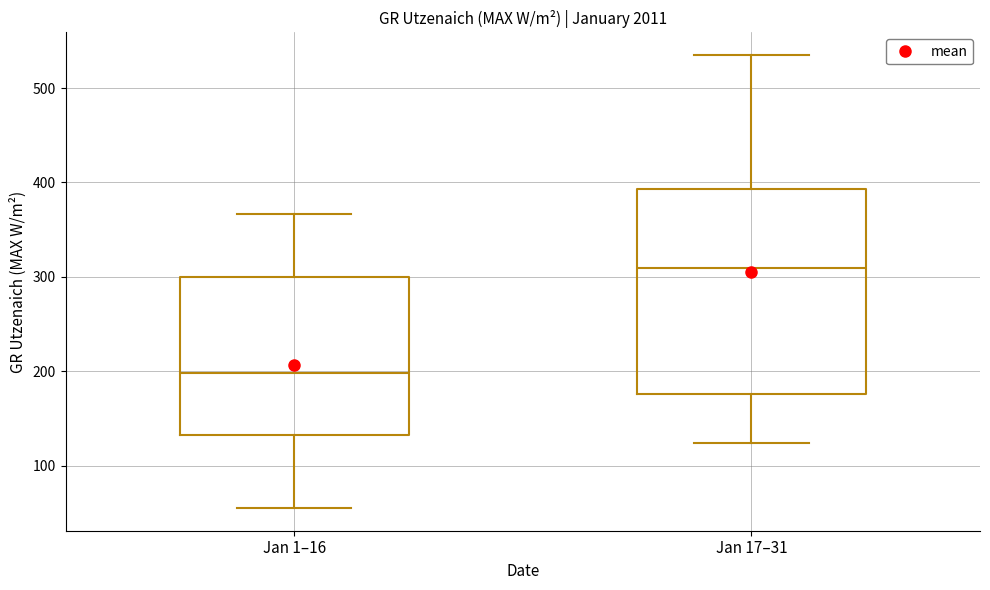

Which box is the tallest, from its lower edge to its upper edge?

Jan 17–31